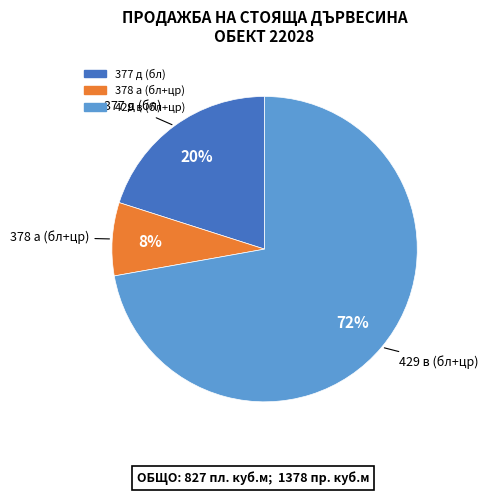

What is the smallest slice in the pie chart?

378 а (бл+цр)